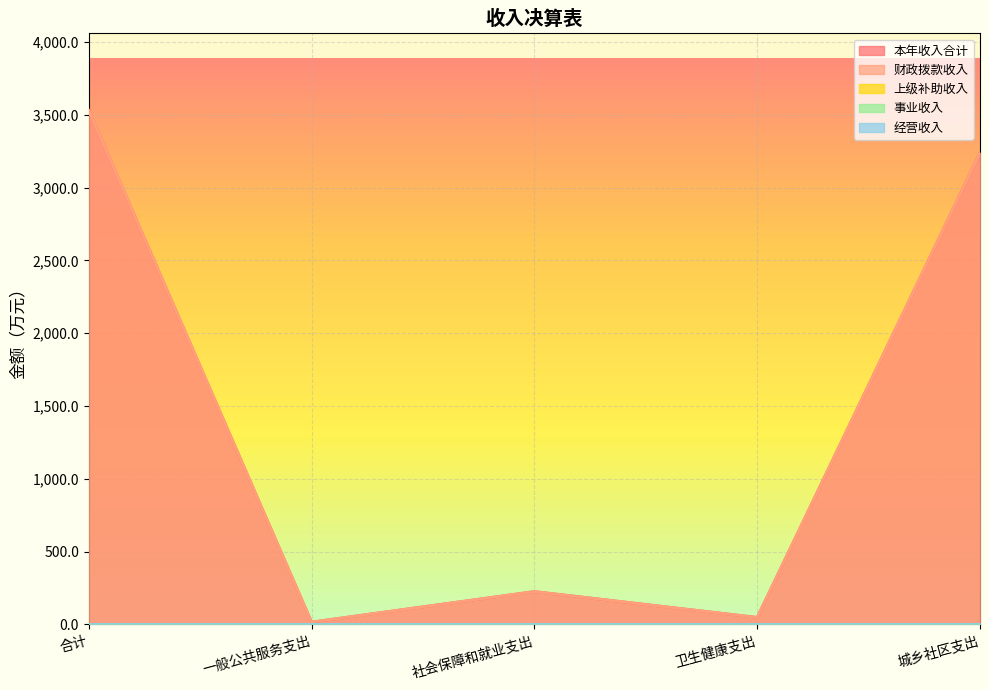

Which series has the largest total across all categories?

本年收入合计